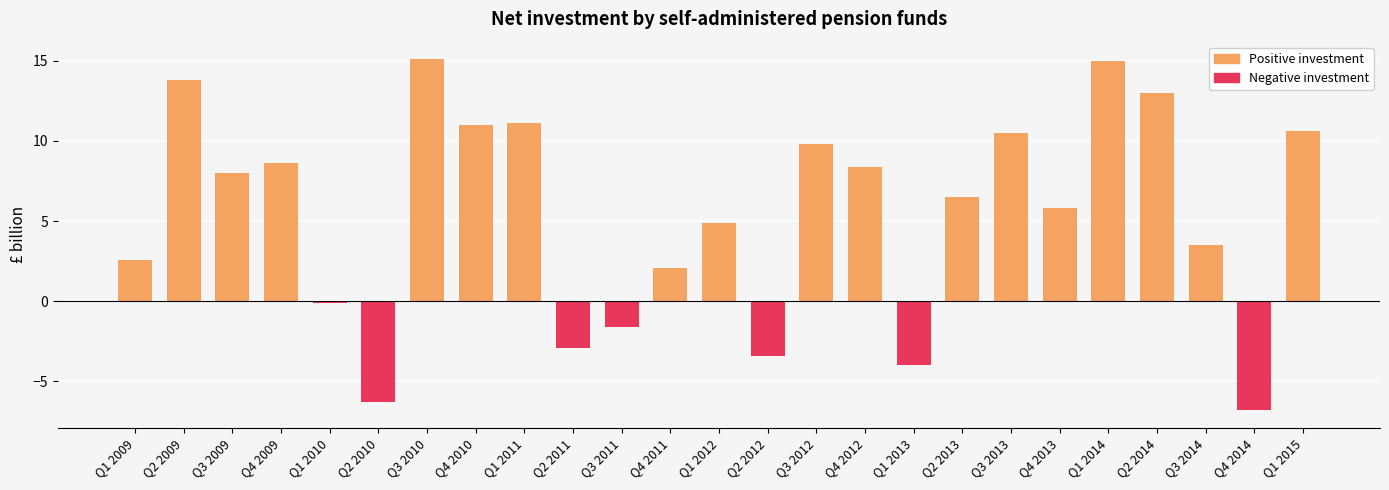

What is the label of the 7th bar from the left?

Q3 2010